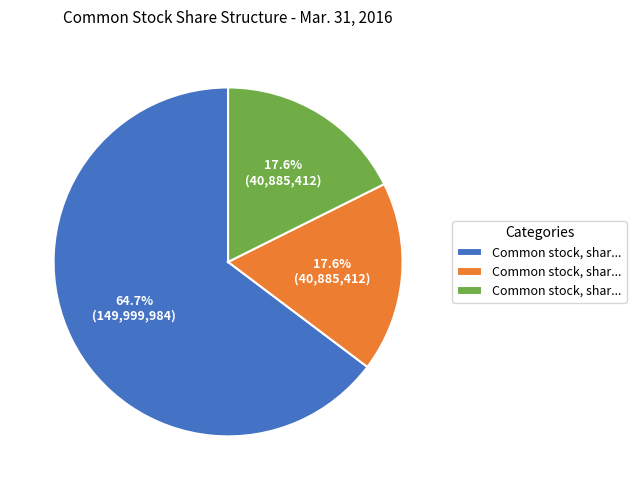

Is there a majority slice in this chart?

Yes